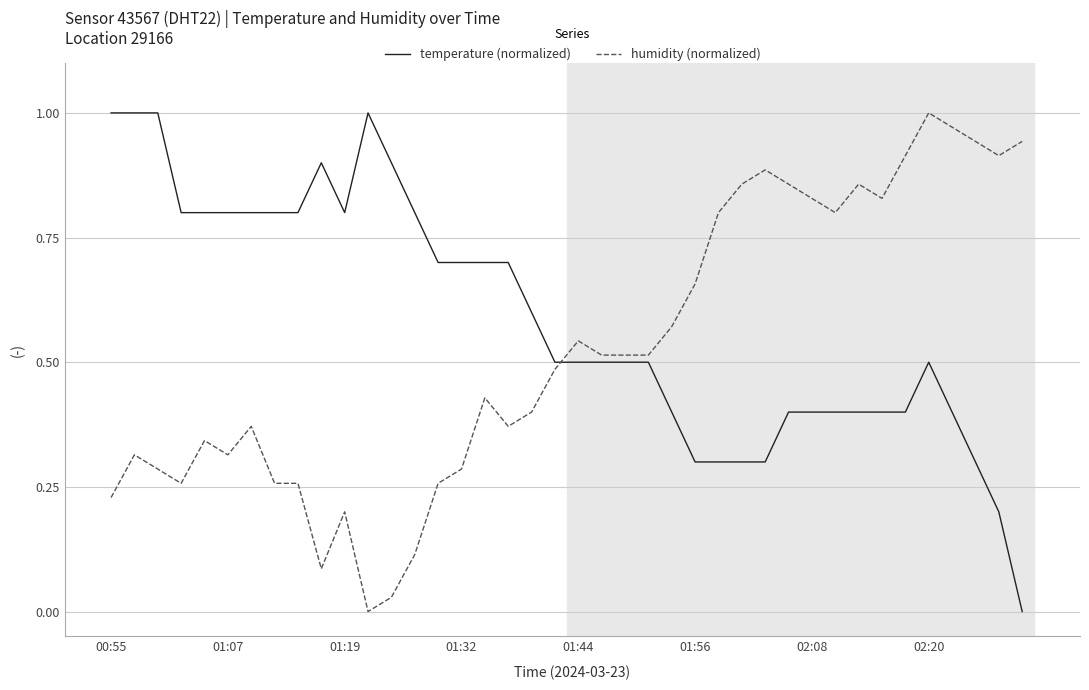

Which series has the largest total across all categories?

temperature (normalized)